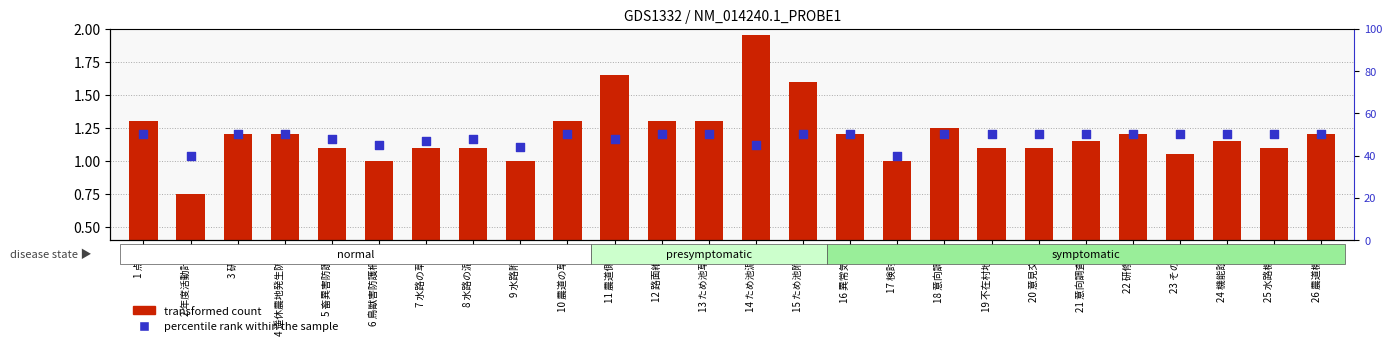

Which series has the widest spread of Y values?

percentile rank within the sample